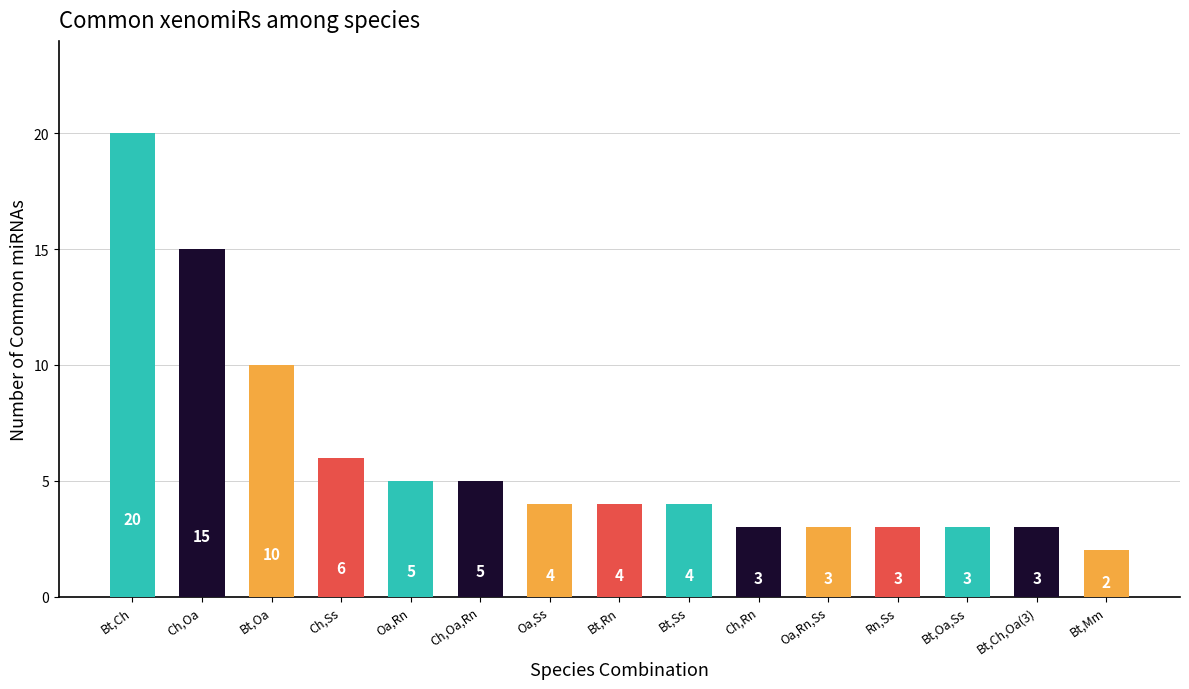

Reading right to left, what are all the values shown in this chart?

Bt,Mm=2	Bt,Ch,Oa(3)=3	Bt,Oa,Ss=3	Rn,Ss=3	Oa,Rn,Ss=3	Ch,Rn=3	Bt,Ss=4	Bt,Rn=4	Oa,Ss=4	Ch,Oa,Rn=5	Oa,Rn=5	Ch,Ss=6	Bt,Oa=10	Ch,Oa=15	Bt,Ch=20